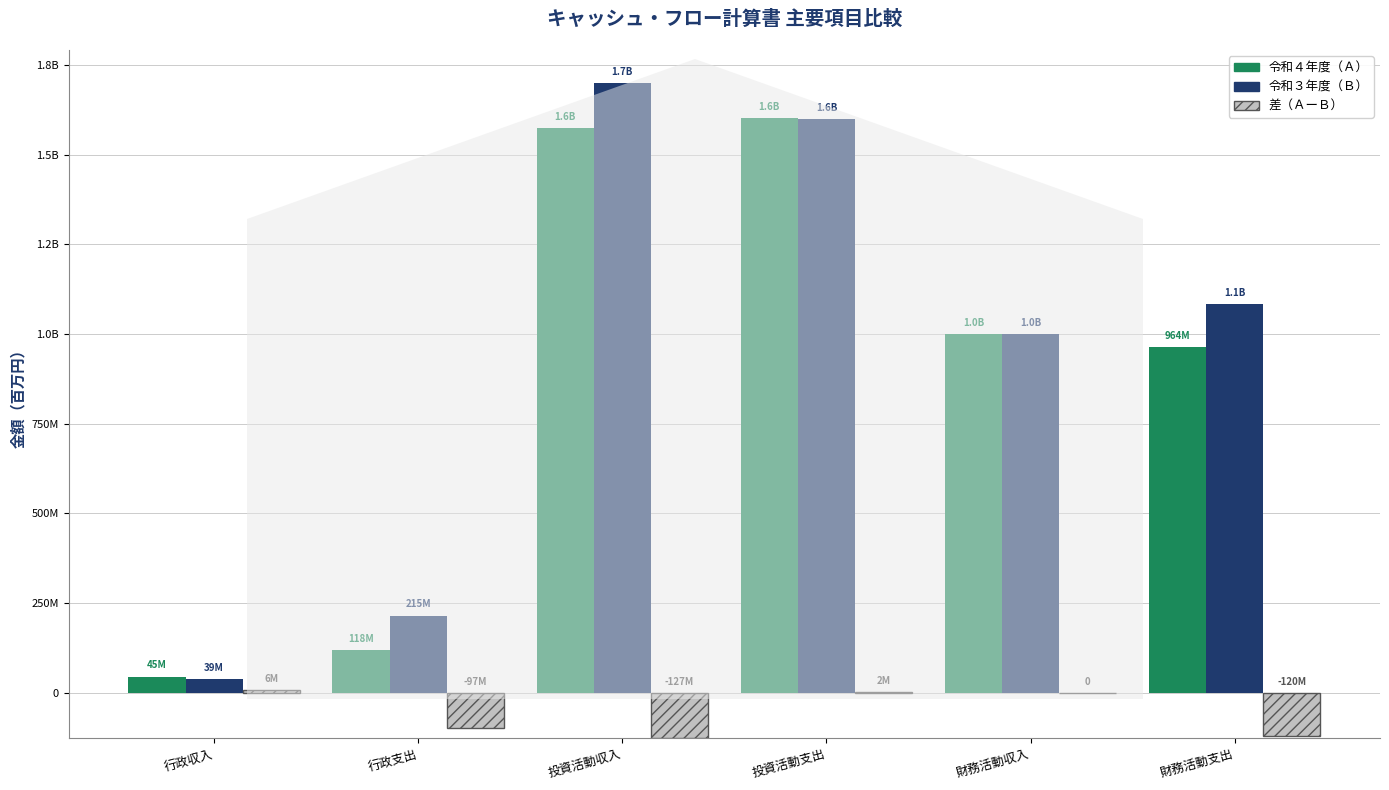

What value does the 令和４年度 series have at 投資活動収入, to the nearest 100?

1573283700